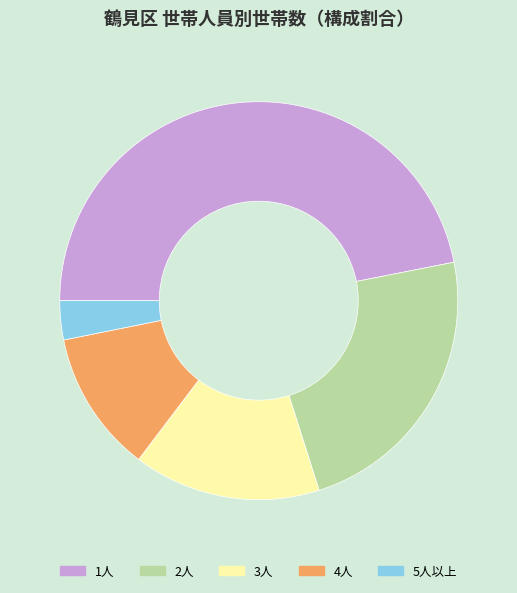

Is there a majority slice in this chart?

No